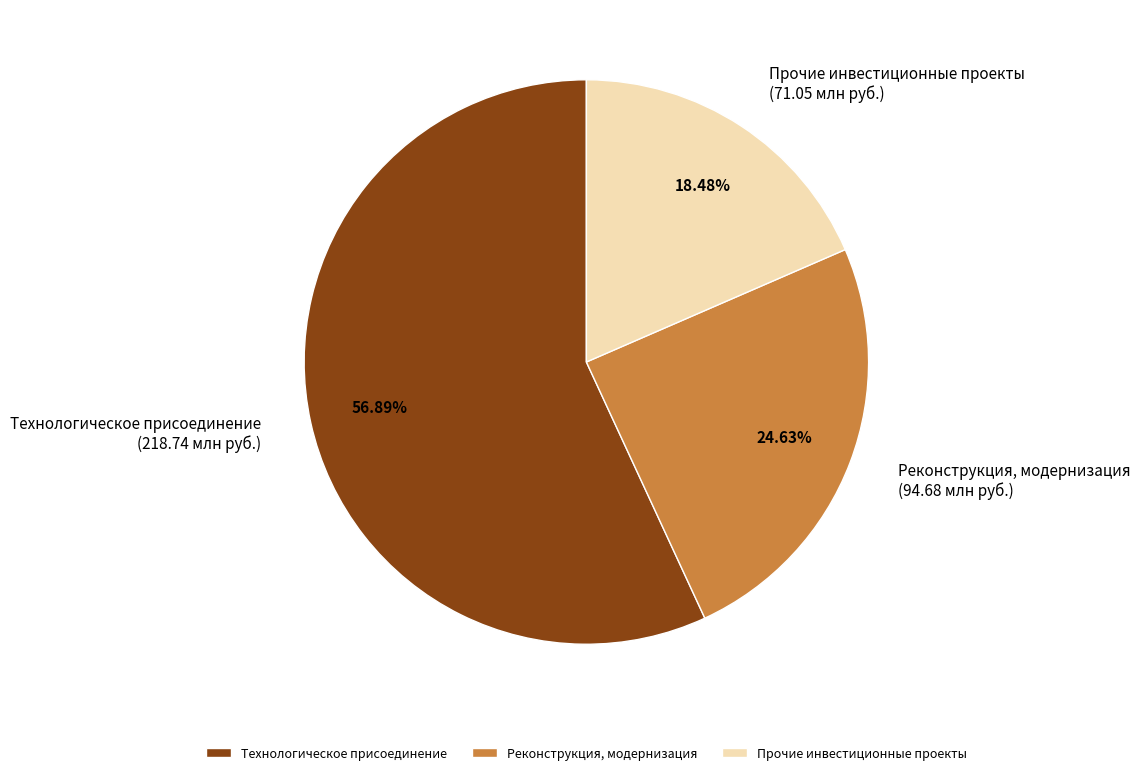

To the nearest percent, what portion does Реконструкция, модернизация represent?

25%